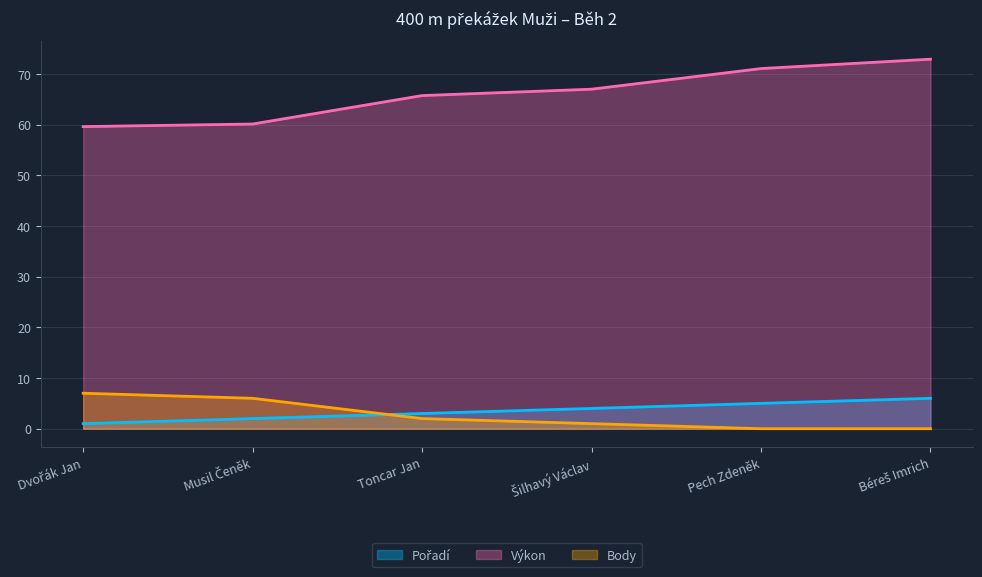

True or false: Body and Pořadí intersect in this chart.

True